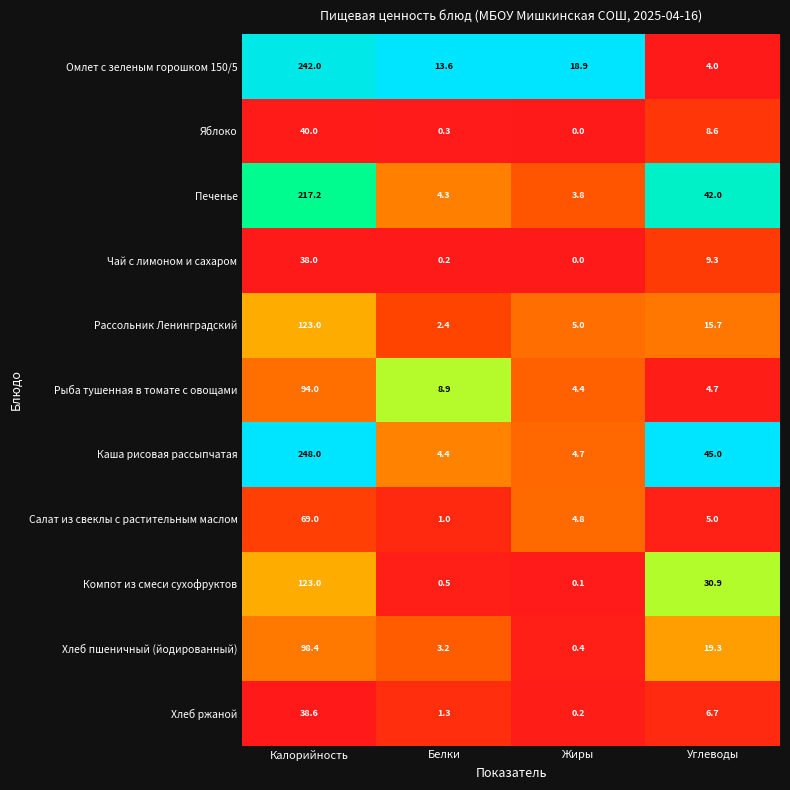

At Углеводы, list the series in order from largest to smallest.

Каша рисовая рассыпчатая, Печенье, Компот из смеси сухофруктов, Хлеб пшеничный (йодированный), Рассольник Ленинградский, Чай с лимоном и сахаром, Яблоко, Хлеб ржаной, Салат из свеклы с растительным маслом, Рыба тушенная в томате с овощами, Омлет с зеленым горошком 150/5